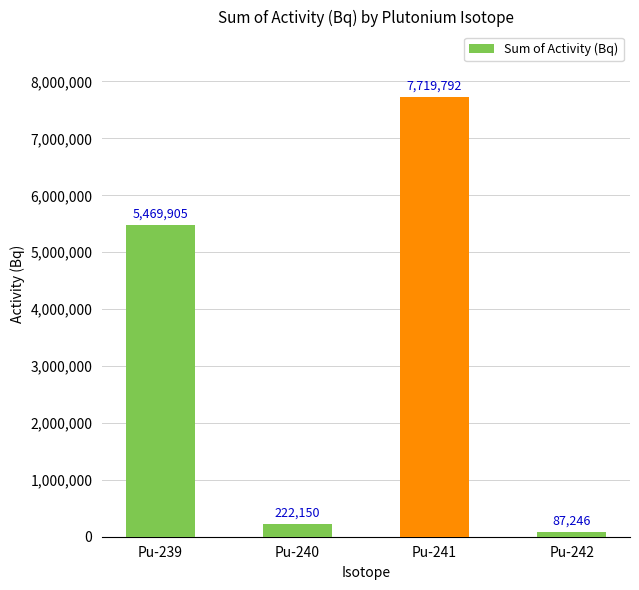

What is the maximum value shown in the chart?

7719792.5